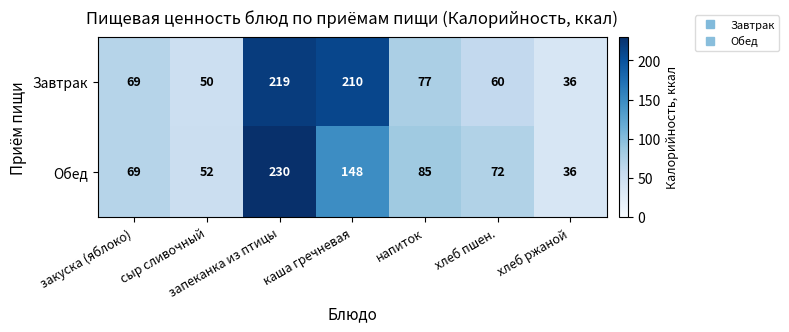

At which category is the sum across all series the highest?

запеканка из птицы